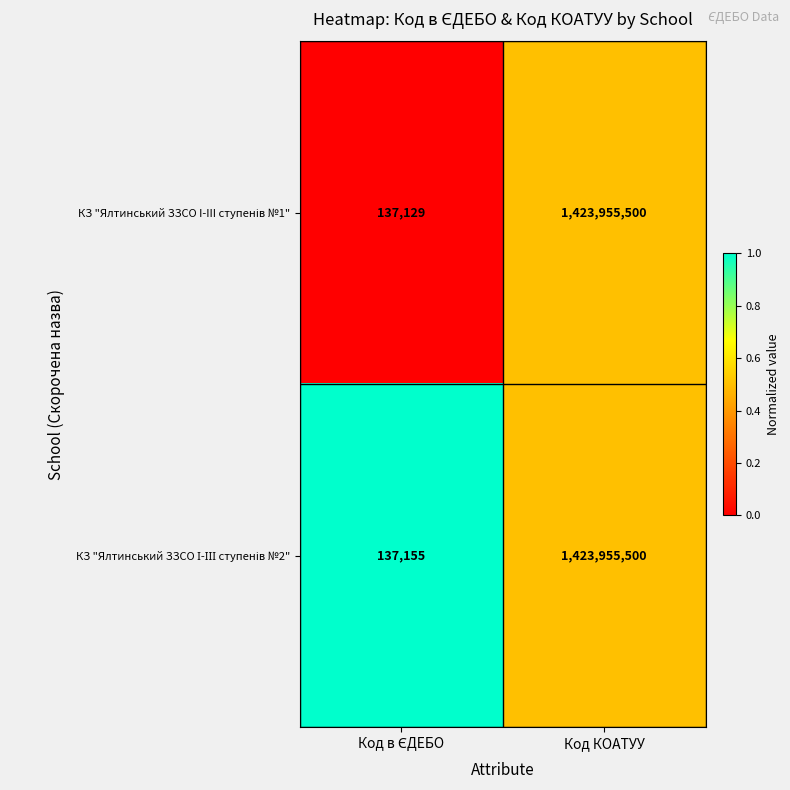

At which category is the sum across all series the highest?

Код КОАТУУ